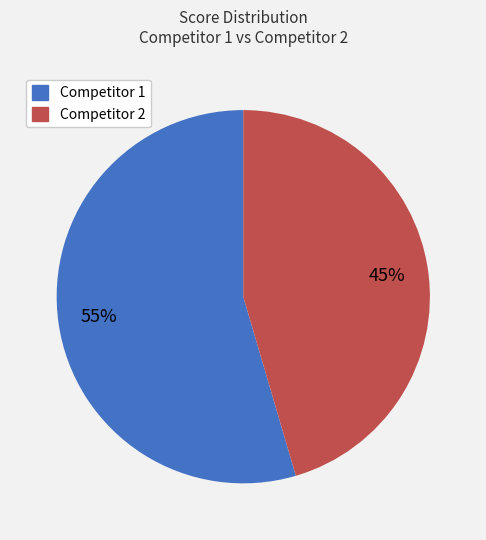

How many segments does this pie chart have?

2